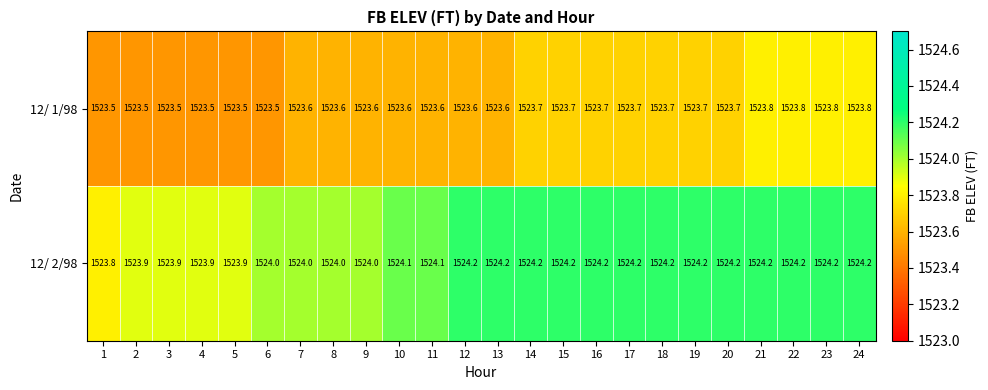

True or false: 12/ 2/98 has a value of 1524.1 at 10.

True